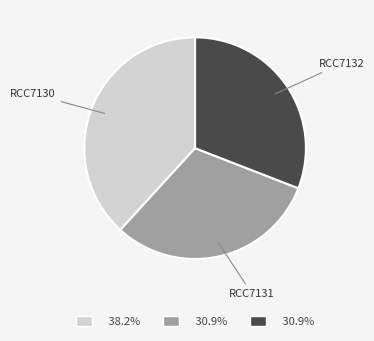

How many segments does this pie chart have?

3